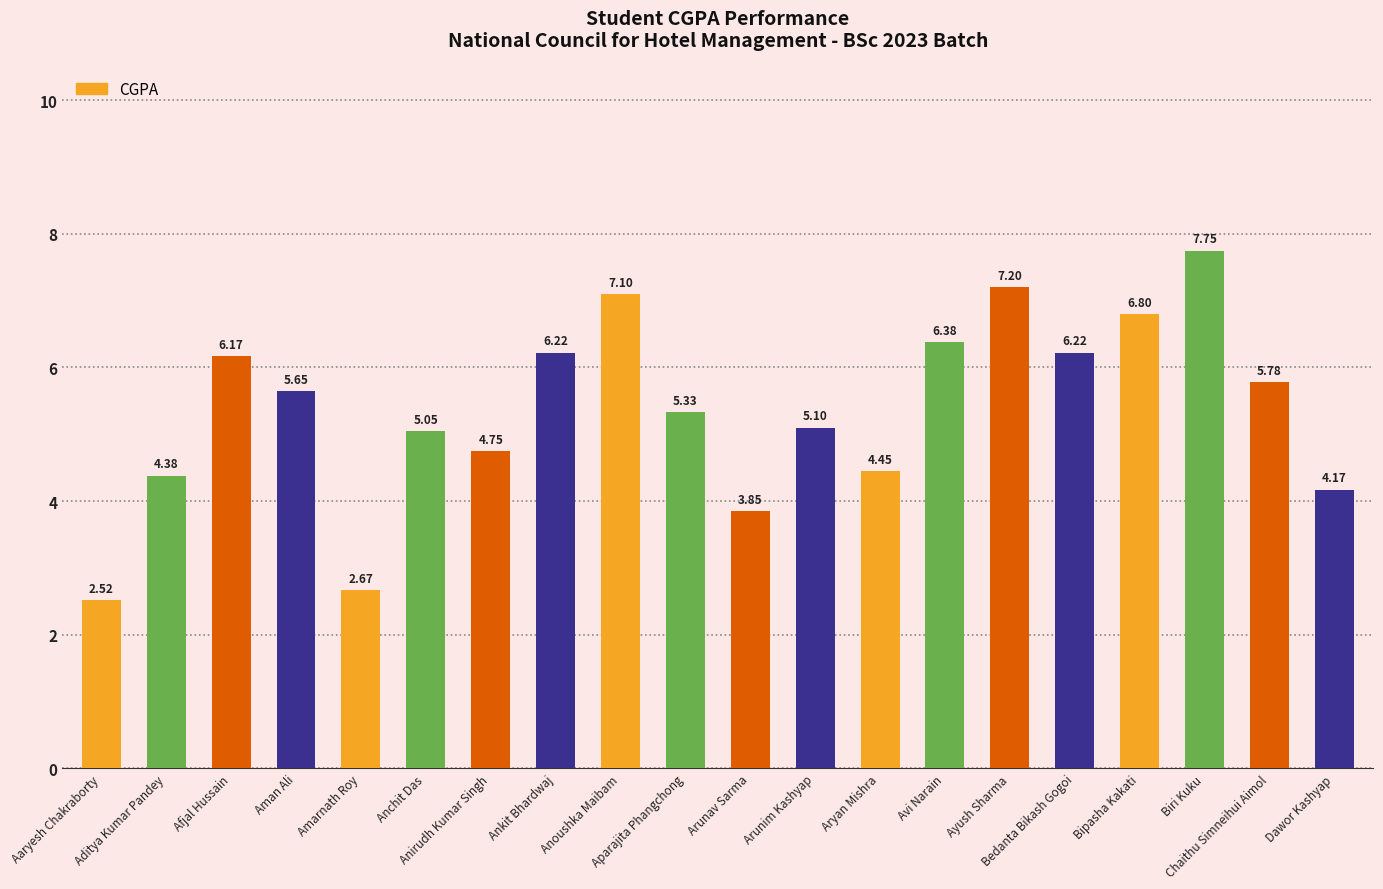

What is the label of the 2nd bar from the right?

Chaithu Simneihui Aimol